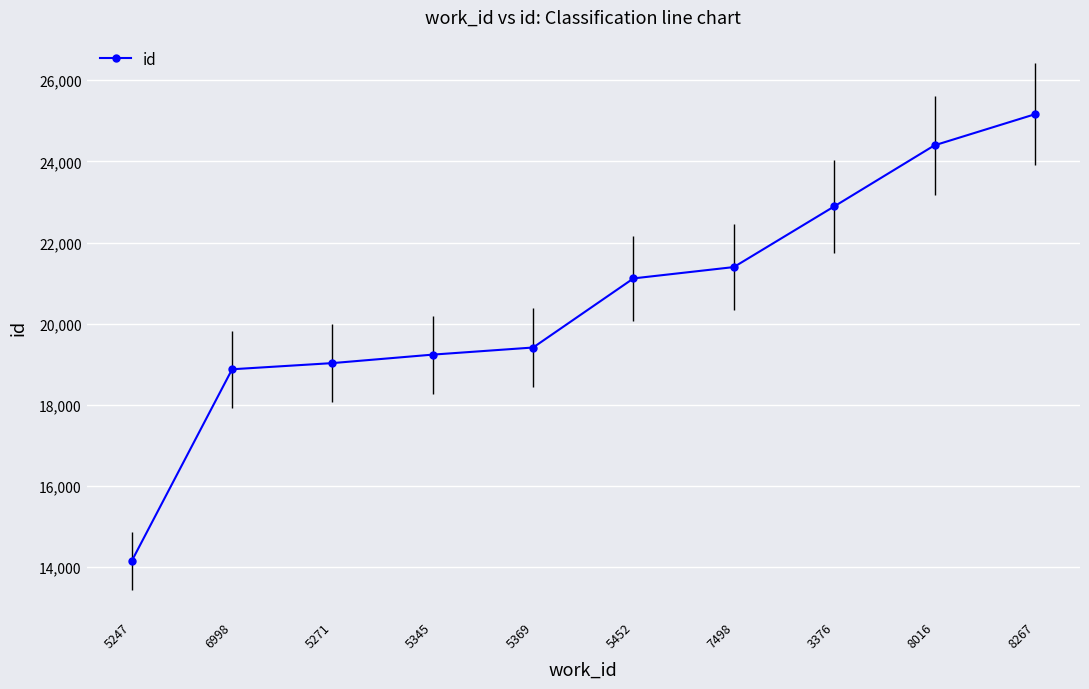

The value at 8267 is 33823. True or false?

False